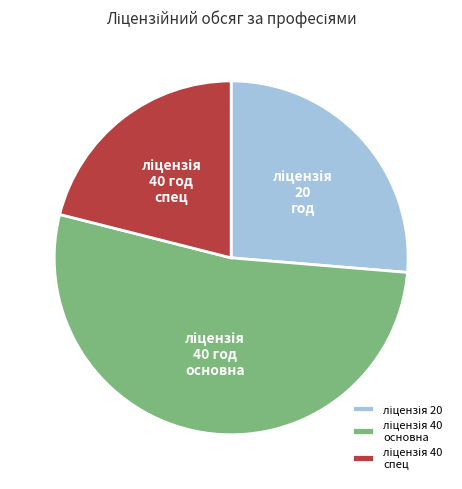

Is there any slice that represents more than half of the pie?

Yes